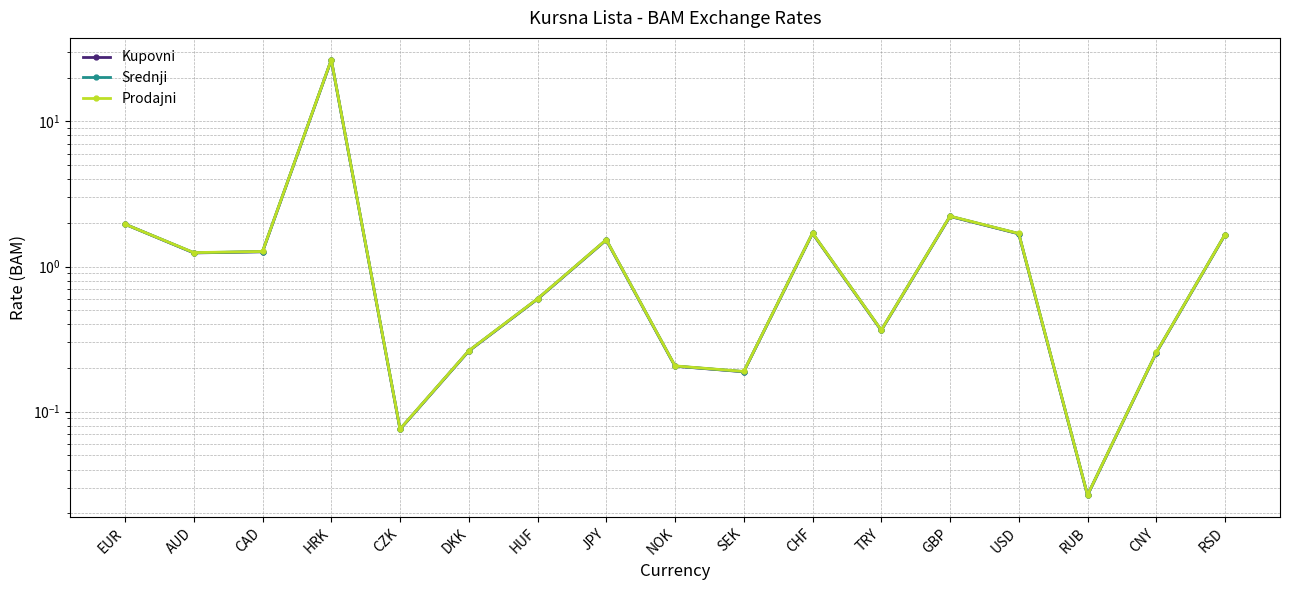

How many lines are shown in the chart?

3